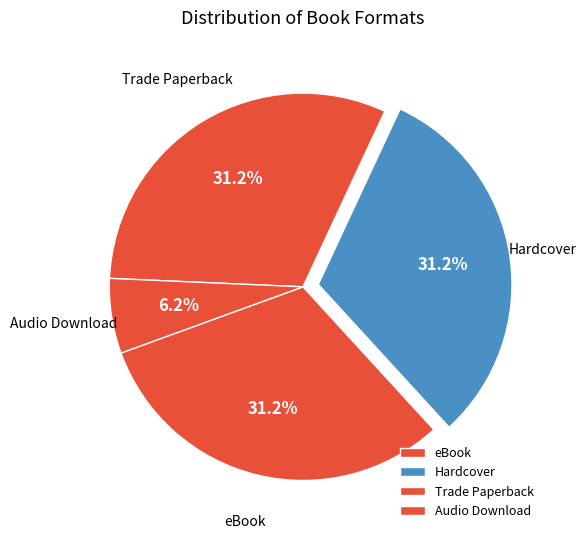

Approximately how many times larger is the value at Trade Paperback compared to Hardcover?

1.0